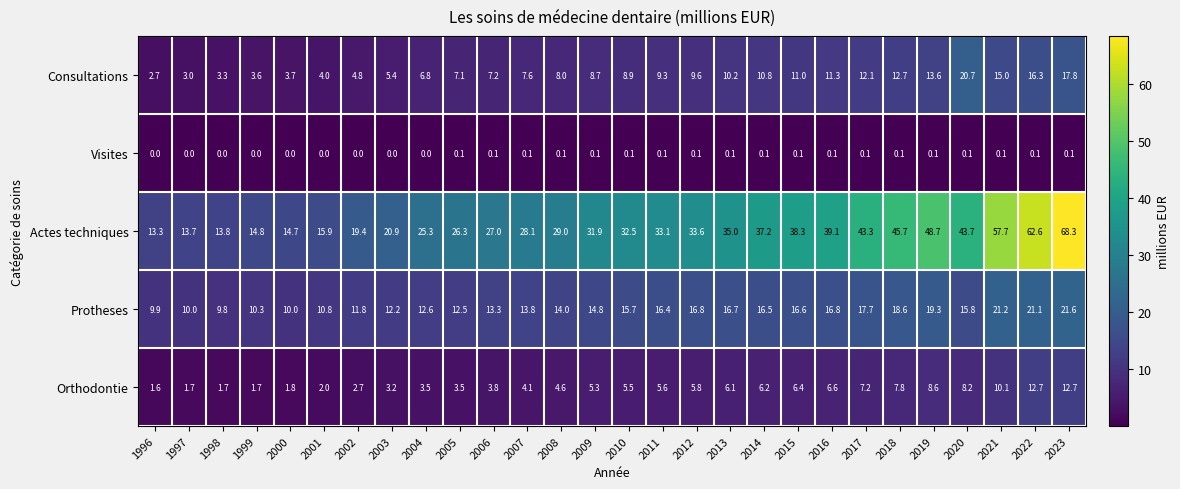

Which series has the largest total across all categories?

Actes techniques